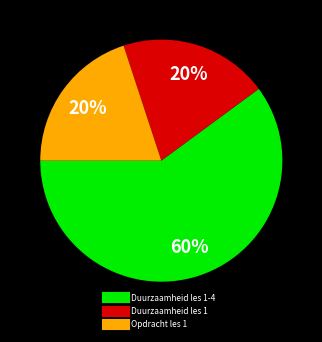

Is there any slice that represents more than half of the pie?

Yes